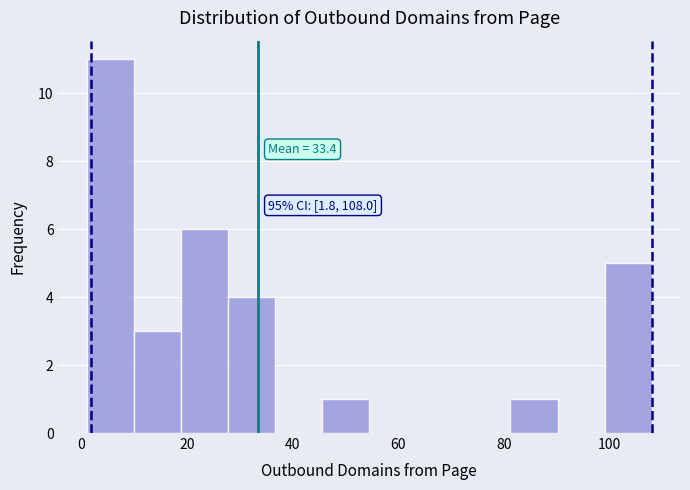

Over which range of the x-axis is the bar tallest?

2 to 10